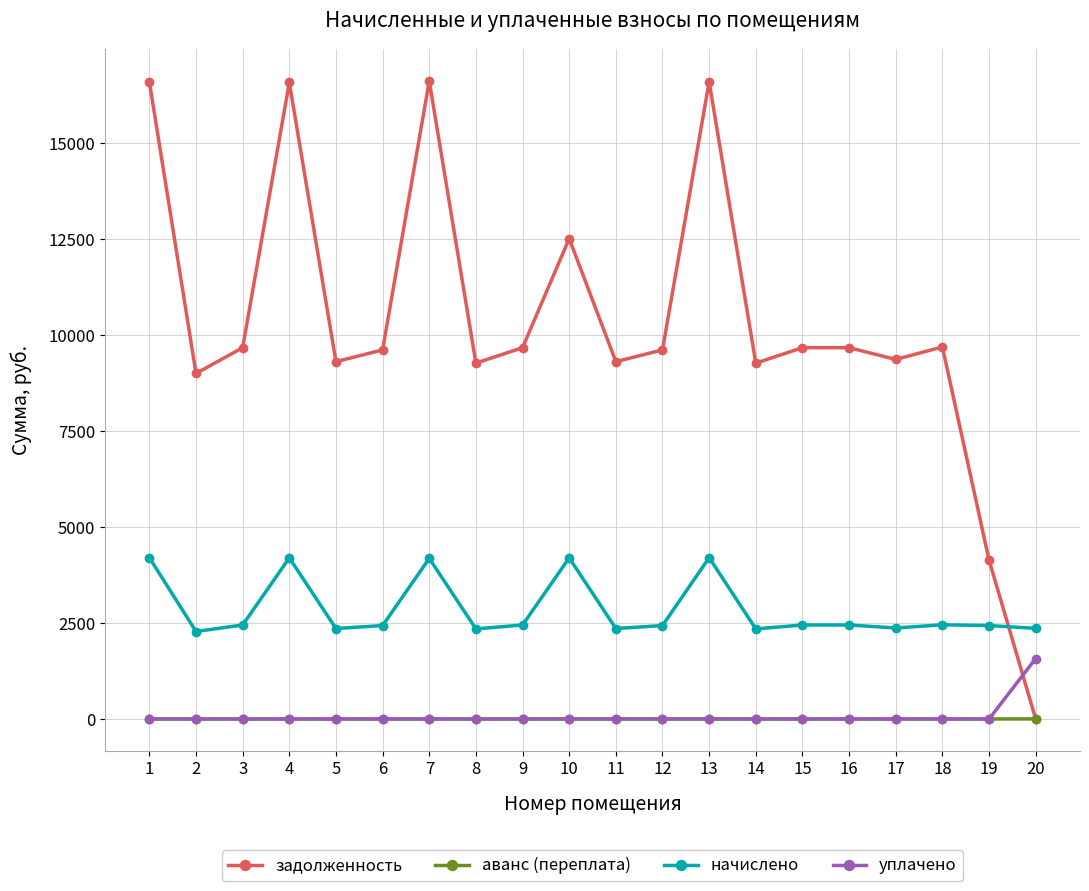

Is the value of аванс (переплата) at 17 greater than the value of начислено at 18?

No